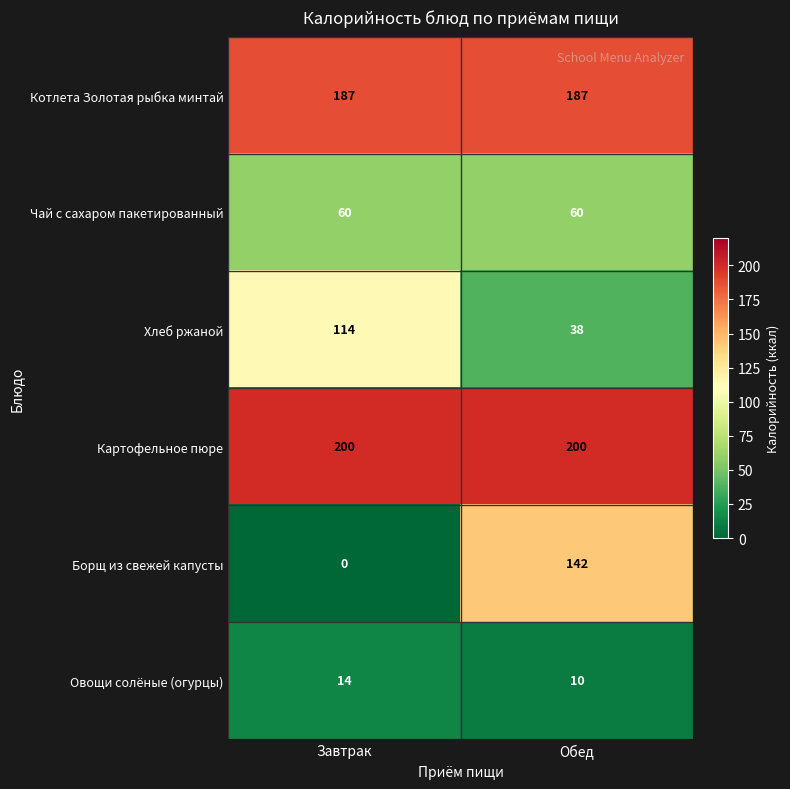

What is the total value across all series at Завтрак?

575